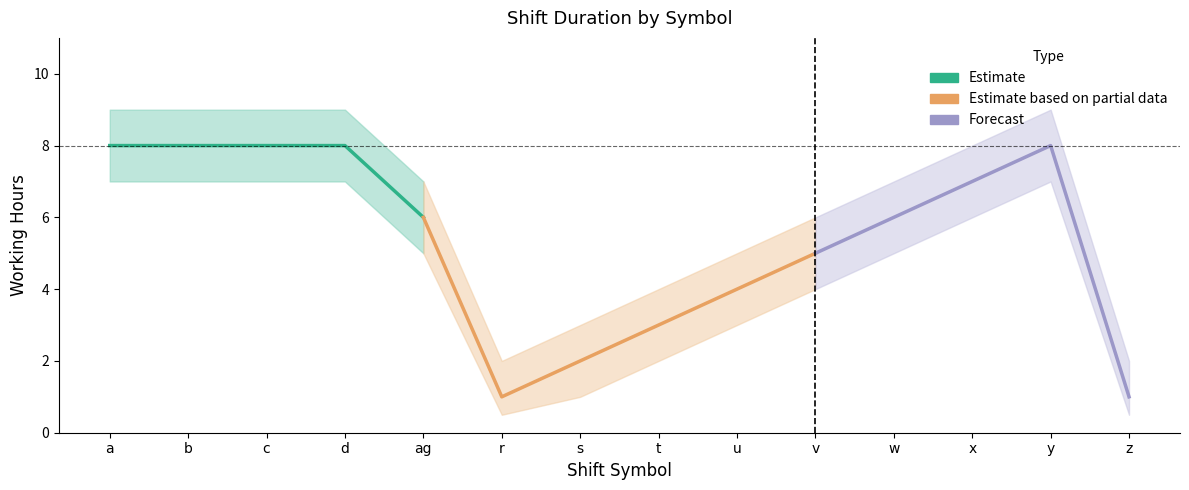

What is the label of the 10th point from the left?

v